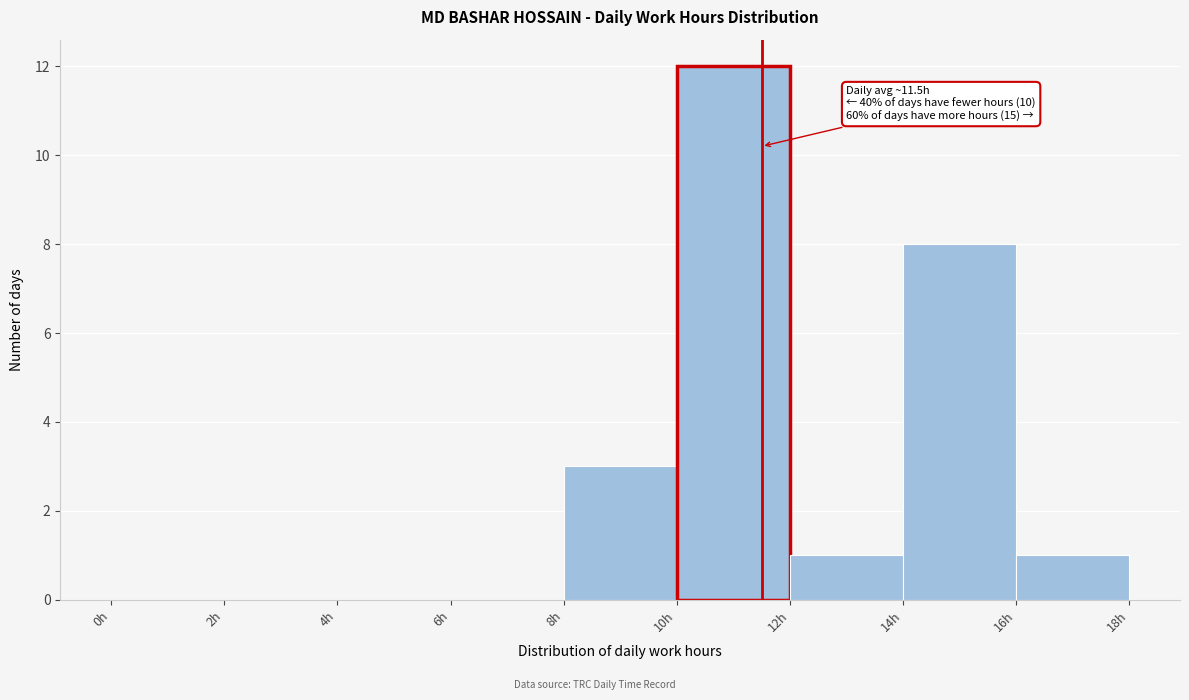

Which range on the x-axis has the tallest bar?

10 to 12